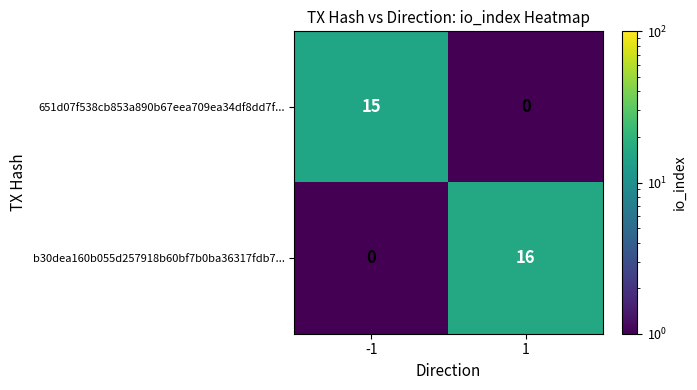

Reading left to right, extract all data points from this chart.

651d07f538cb853a890b67eea709ea34df8dd7f...: 15	0
b30dea160b055d257918b60bf7b0ba36317fdb7...: 0	16